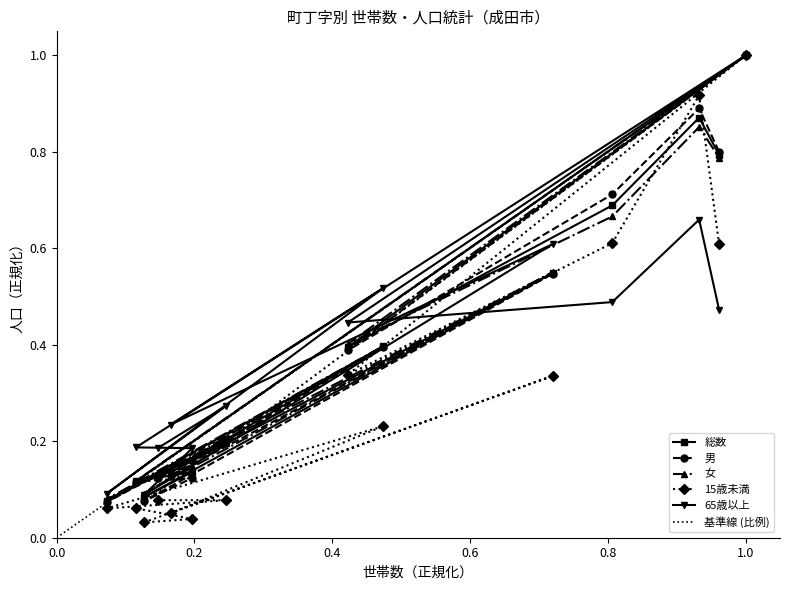

How many distinct data groups are displayed?

5